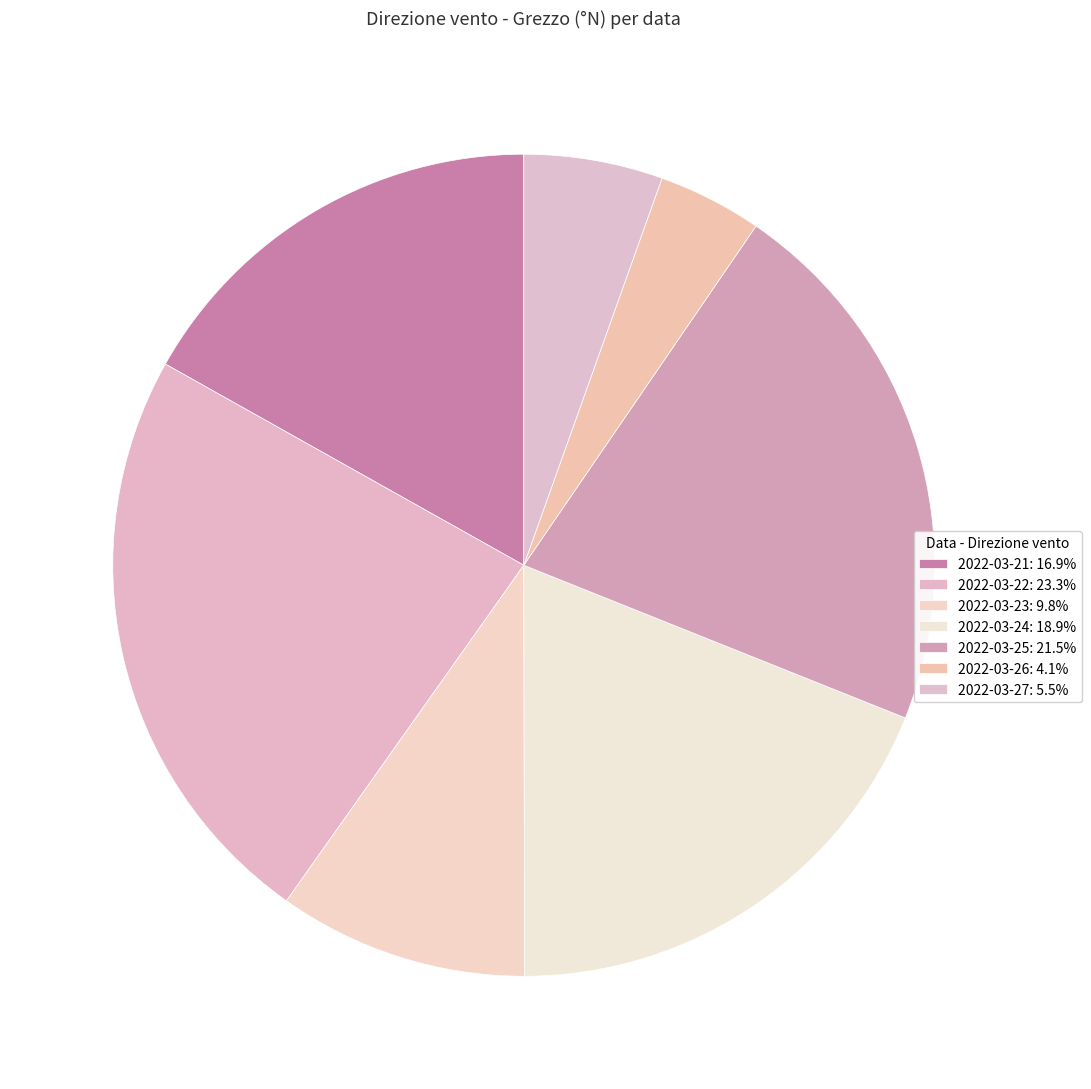

What is the smallest slice in the pie chart?

2022-03-26